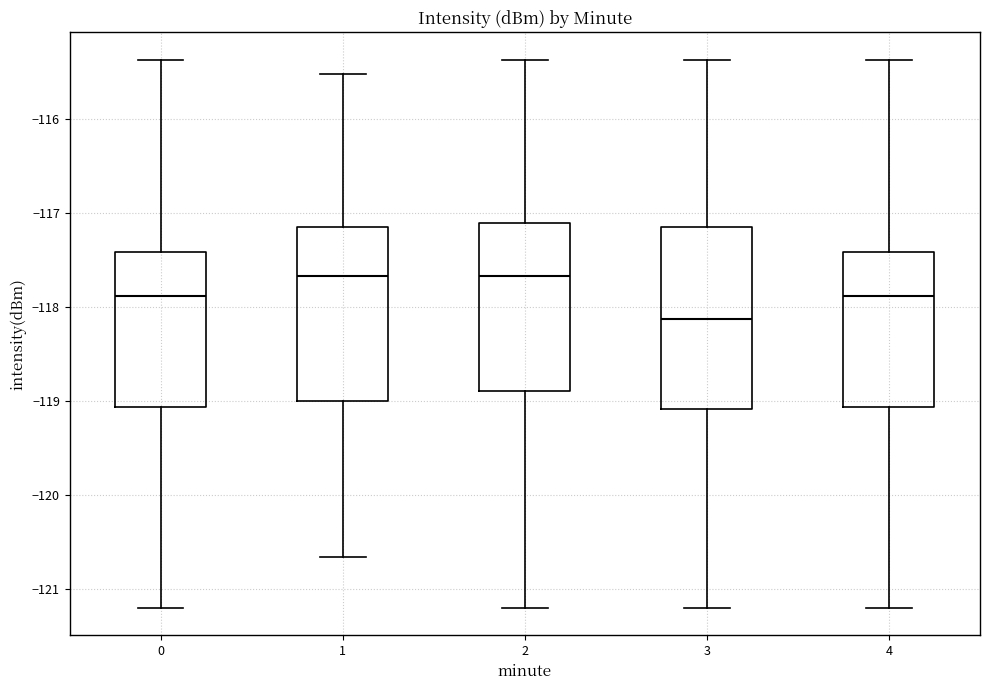

Reading left to right, read every box against the y-axis: the position of its median line, the range the box covers, and the ends of its whiskers. The values are not printed on the chart, so give them approximately, as read against the axis.

0: median -117.9, box -119.1 to -117.4, whiskers -121.2 to -115.4
1: median -117.7, box -119.0 to -117.2, whiskers -120.7 to -115.5
2: median -117.7, box -118.9 to -117.1, whiskers -121.2 to -115.4
3: median -118.1, box -119.1 to -117.2, whiskers -121.2 to -115.4
4: median -117.9, box -119.1 to -117.4, whiskers -121.2 to -115.4